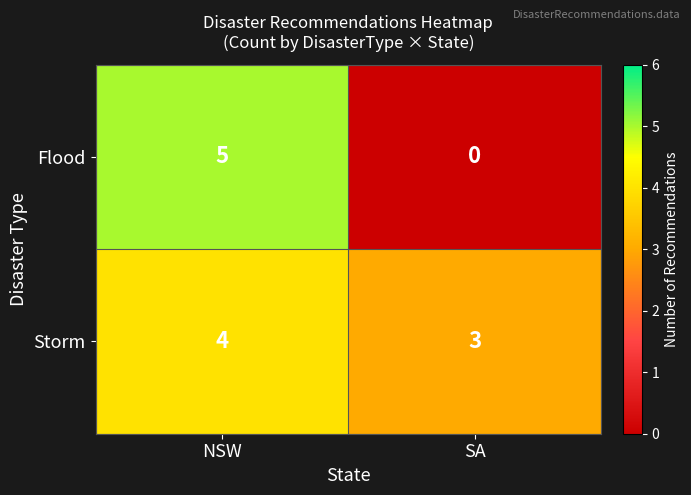

What is the total value across all series at SA?

3